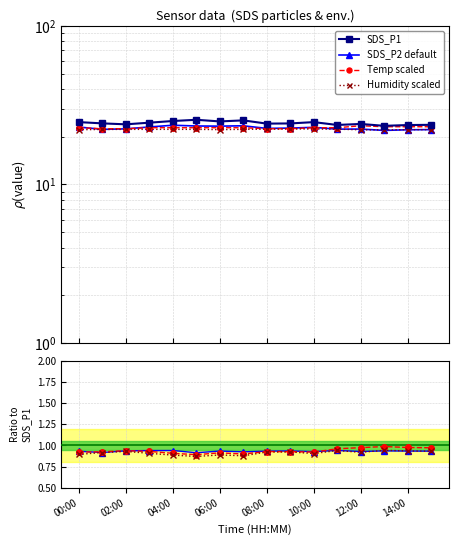

True or false: Temp scaled and SDS_P2 default intersect in this chart.

True